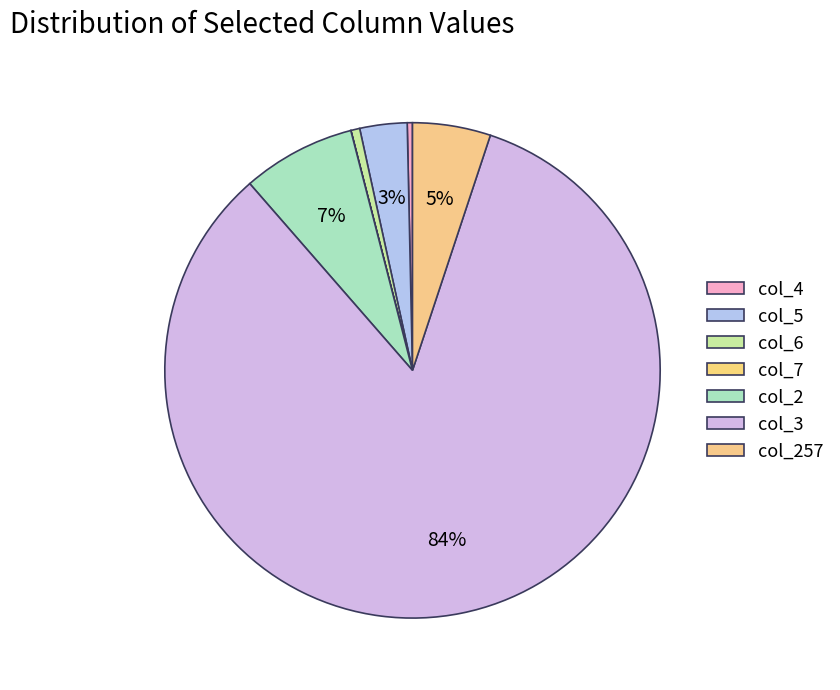

Rank the categories by value from highest to lowest.

col_3 (422140), col_2 (37414), col_257 (25734), col_5 (15581), col_6 (2913), col_4 (1726), col_7 (45)